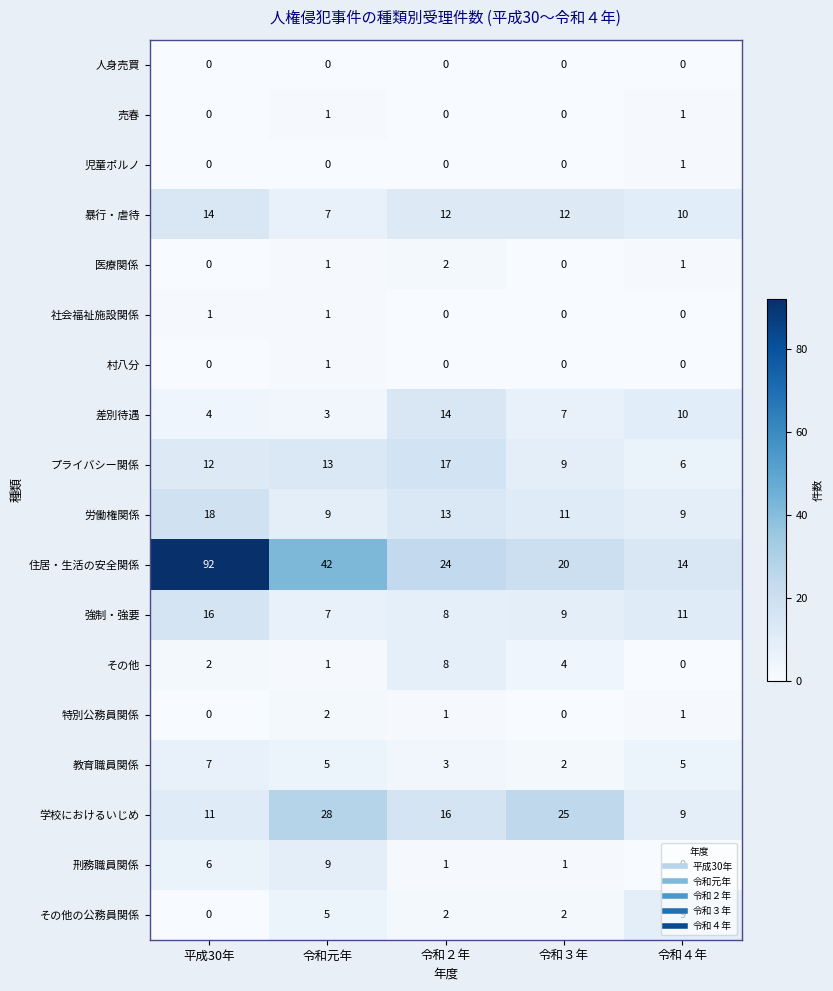

How many series are shown in this chart?

18